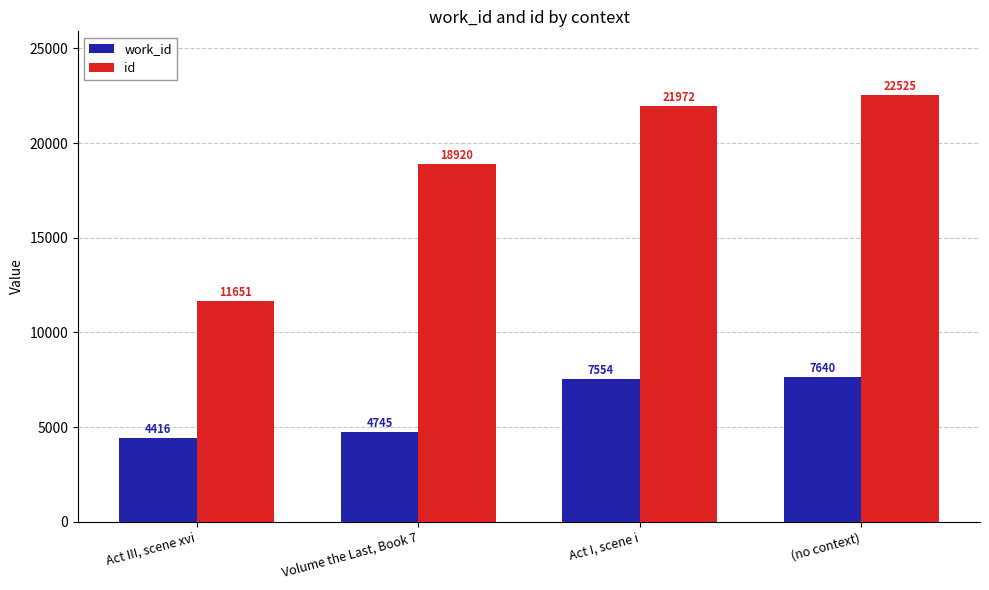

What is the average value of the work_id series?

6089